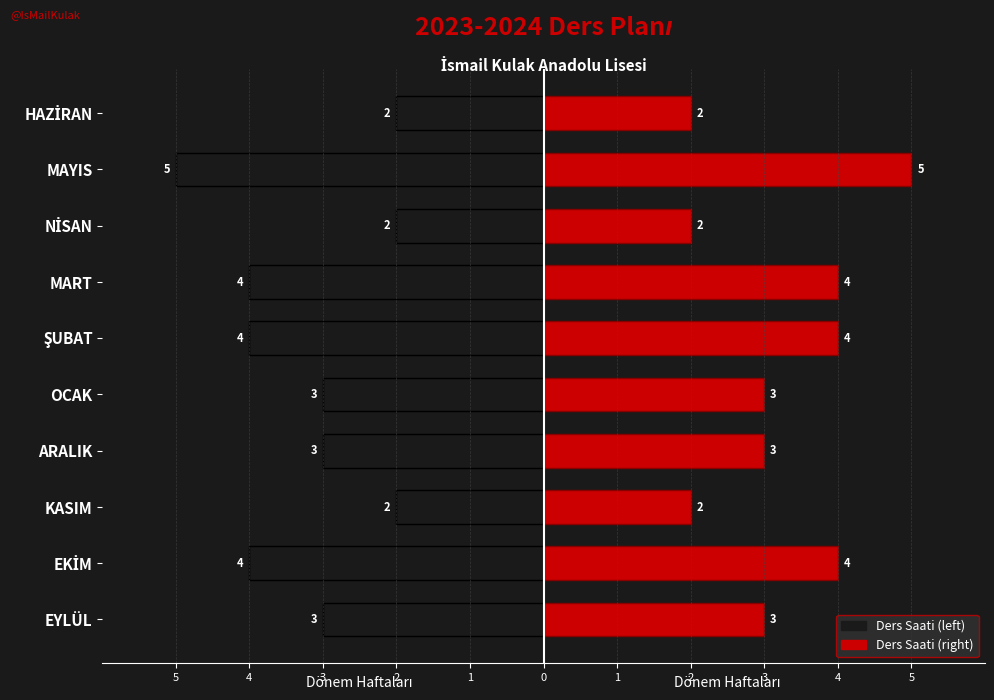

What is the label of the 7th bar from the right?

ARALIK